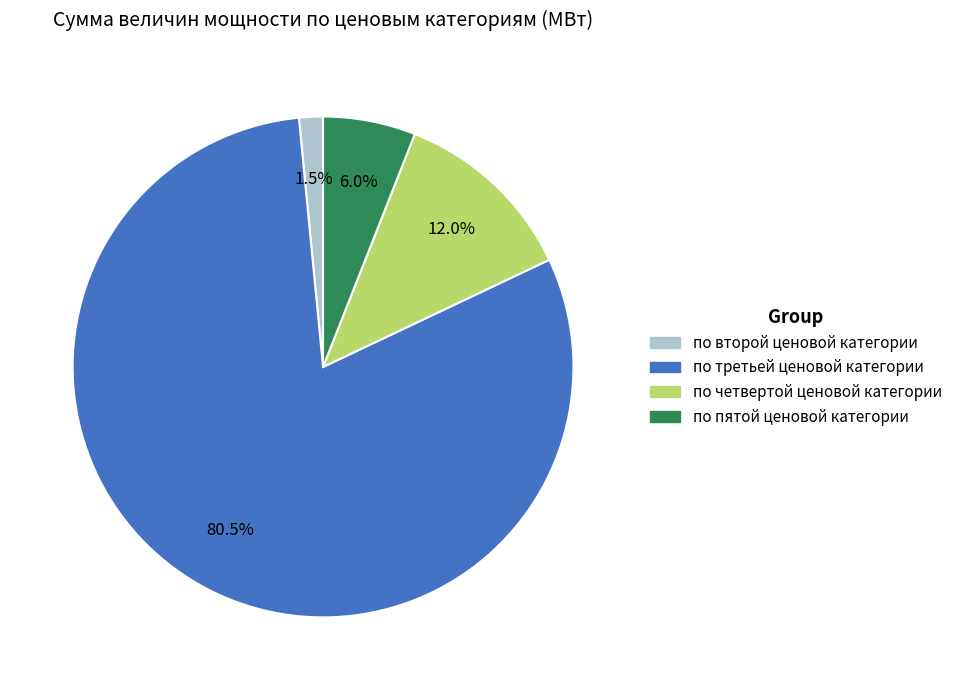

Combined, what portion of the pie is по четвертой ценовой категории and по третьей ценовой категории?

92.5%